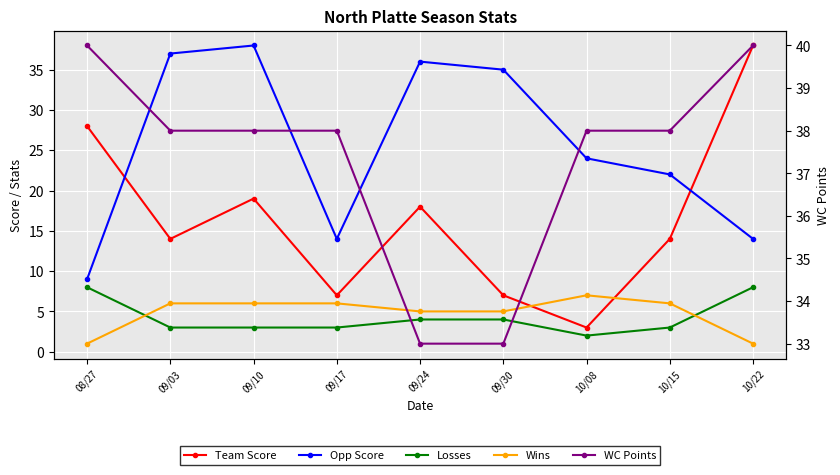

List the labels in order of Opp Score value, smallest first.

08/27, 09/17, 10/22, 10/15, 10/08, 09/30, 09/24, 09/03, 09/10